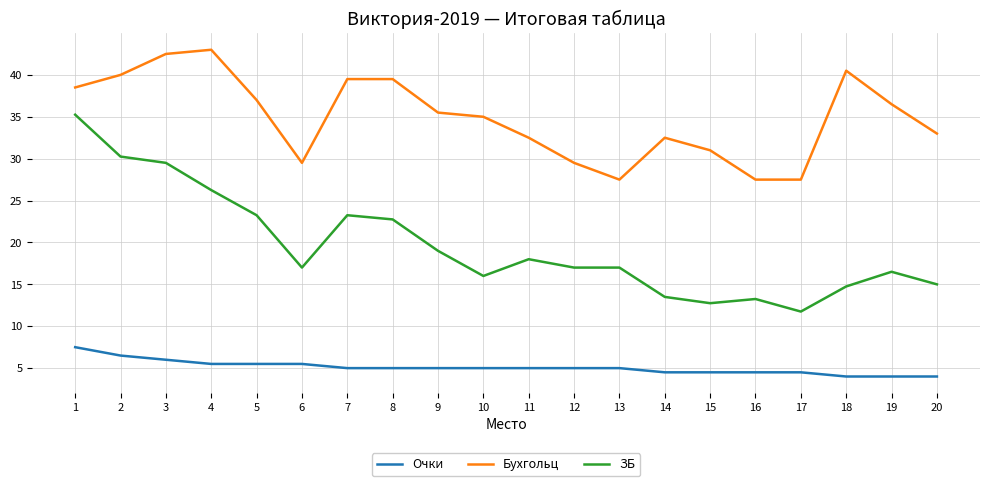

The Очки series shows 4.5 at 14. True or false?

True